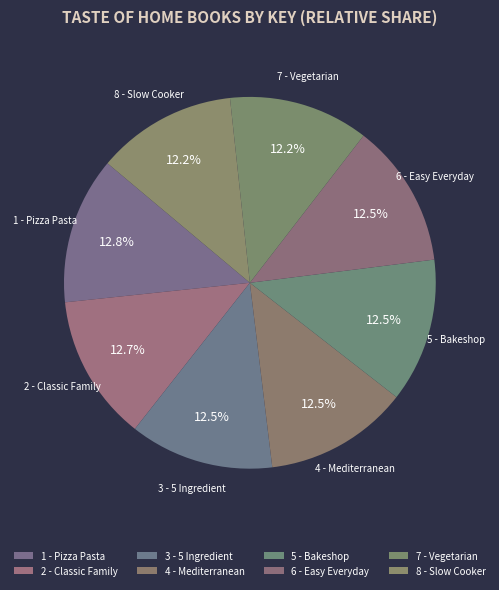

To the nearest percent, what is the difference between the largest and smallest slice percentages?

1%